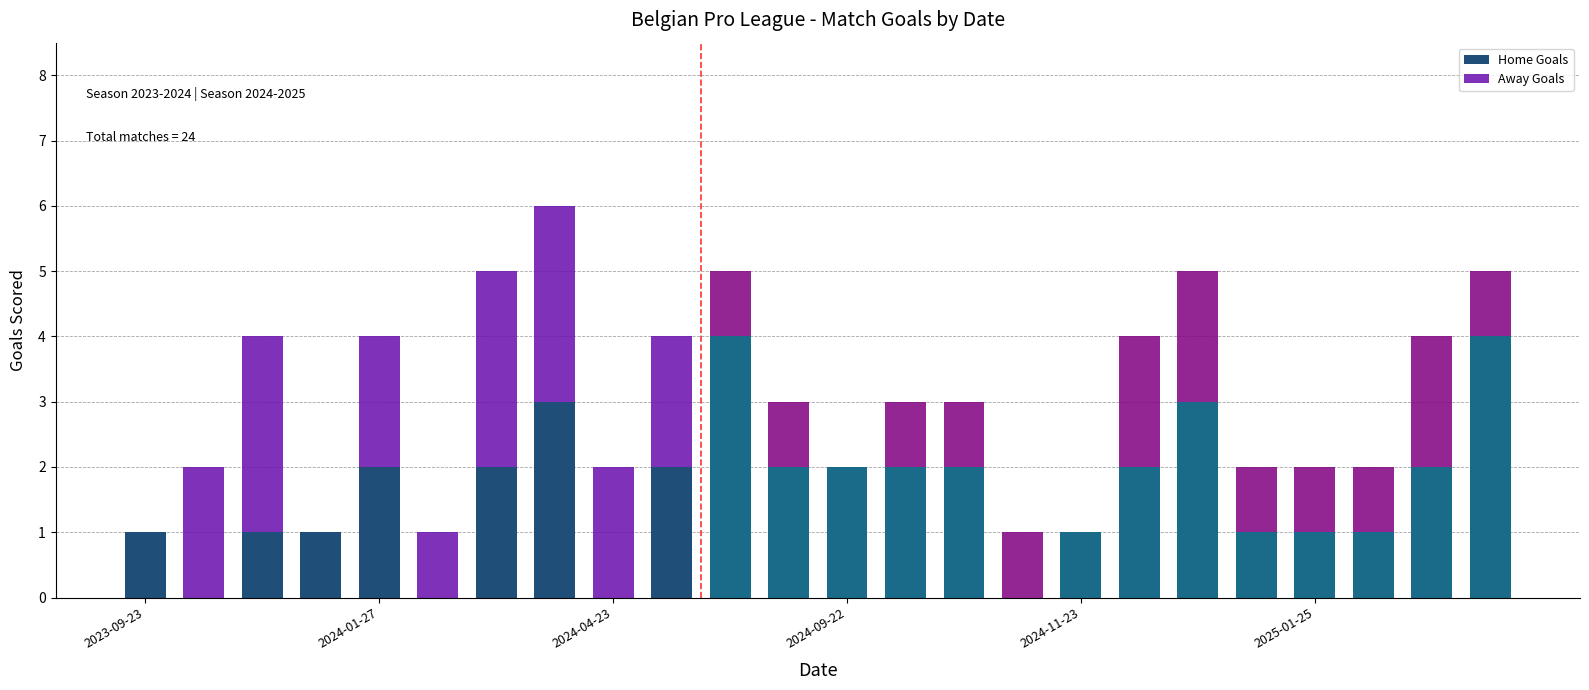

What is the sum of all Home Goals values?

39